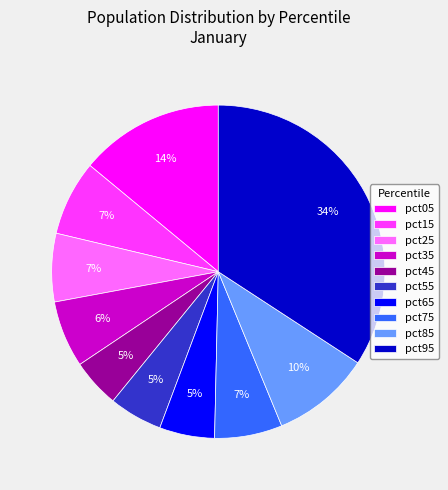

To the nearest percent, what is the combined percentage of pct25 and pct95?

41%